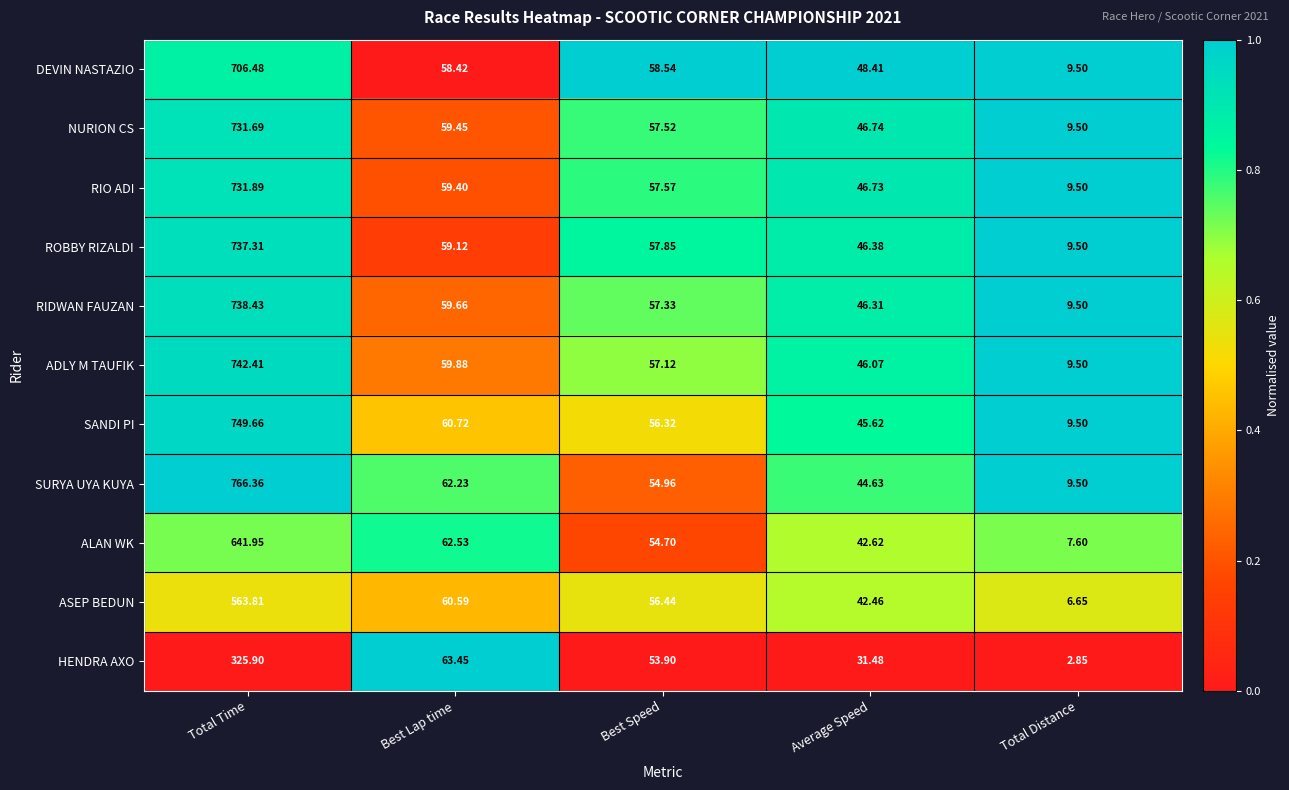

Which series has the largest total across all categories?

SURYA UYA KUYA